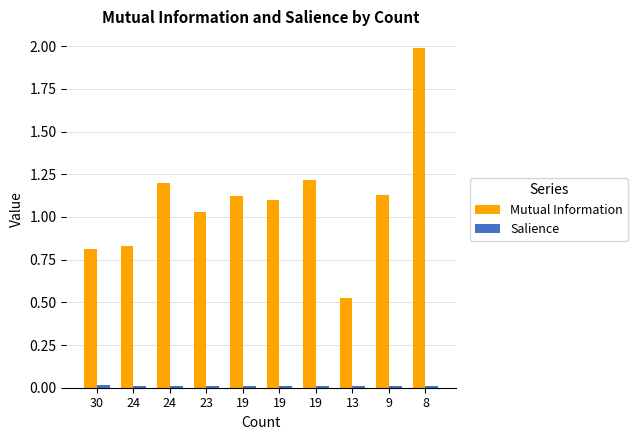

Count the number of data series in this chart.

2